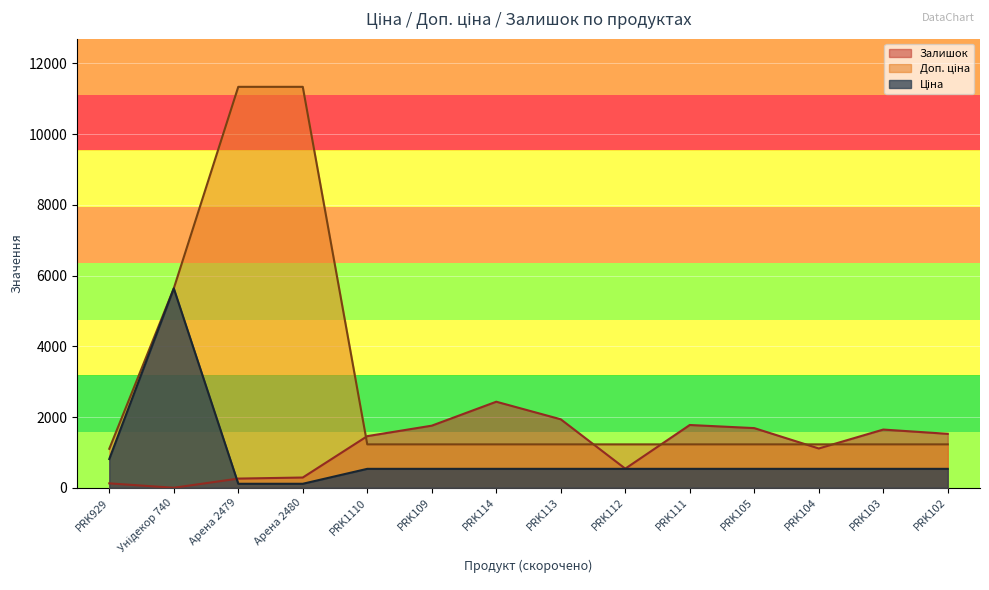

True or false: Ціна and Доп. ціна intersect in this chart.

False